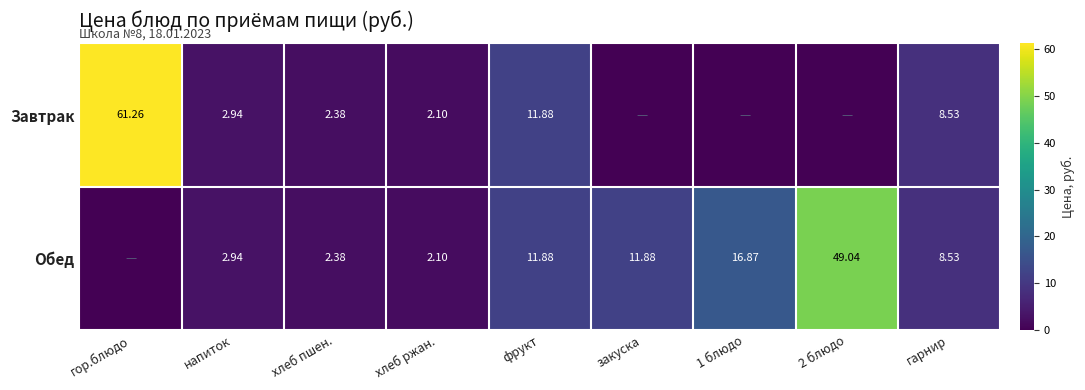

What is the total value across all series at гор.блюдо?

61.3